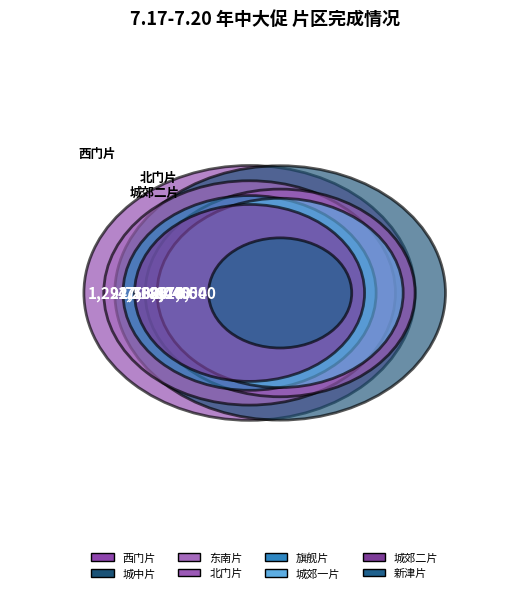

Which has a higher value, 城郊二片 or 城郊一片?

城郊一片